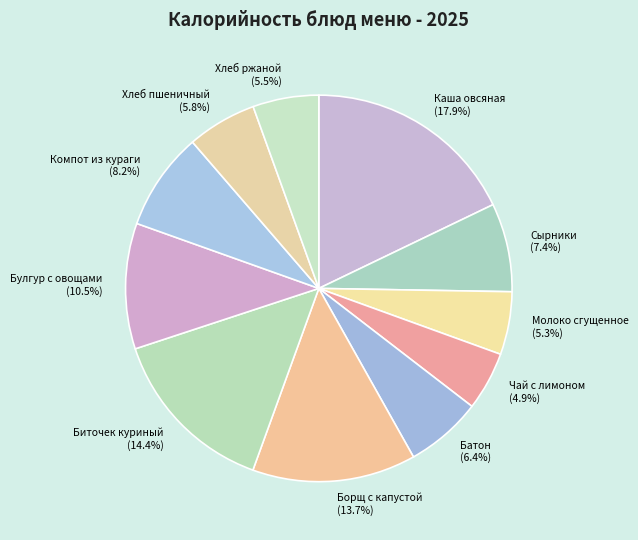

Which category has the biggest portion of the pie?

Каша овсяная